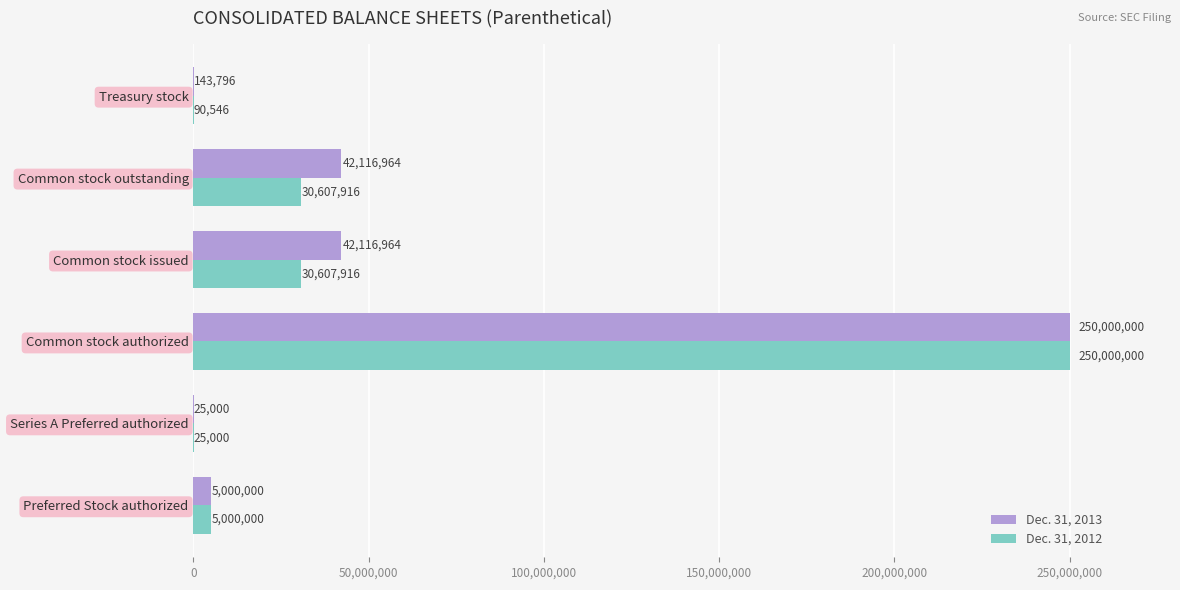

How many data points does each series have?

6